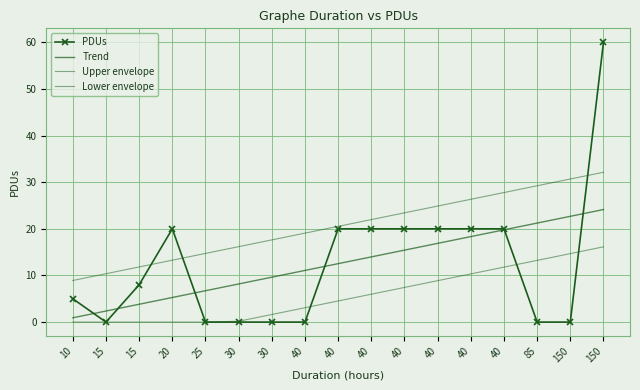

At which category is the sum across all series the highest?

150